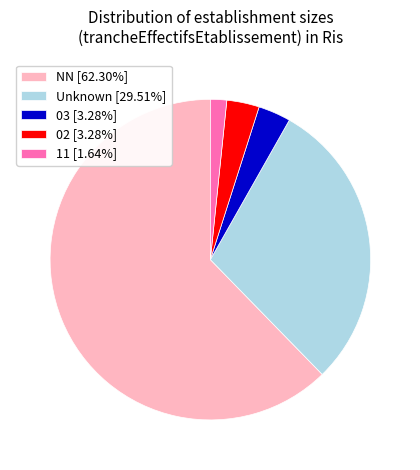

Do NN [62.30%] and Unknown [29.51%] together represent more than half of the pie?

Yes